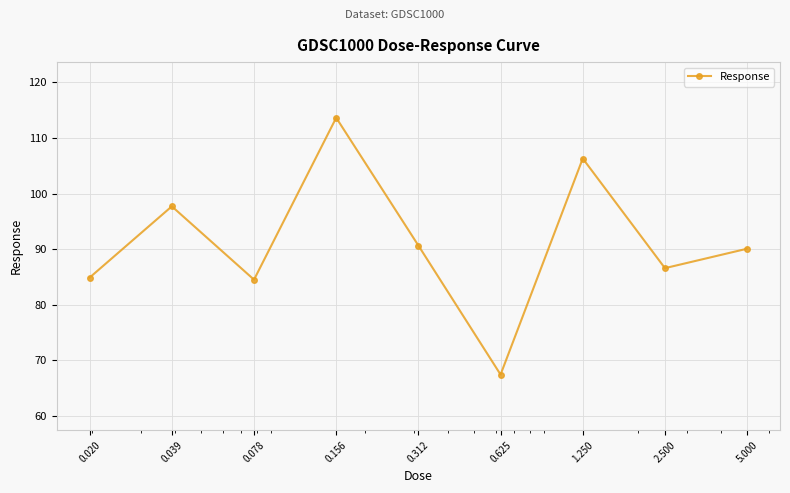

Reading left to right, list all the values displayed in this chart.

84.9	97.7	84.5	113.6	90.7	67.5	106.3	86.6	90.1